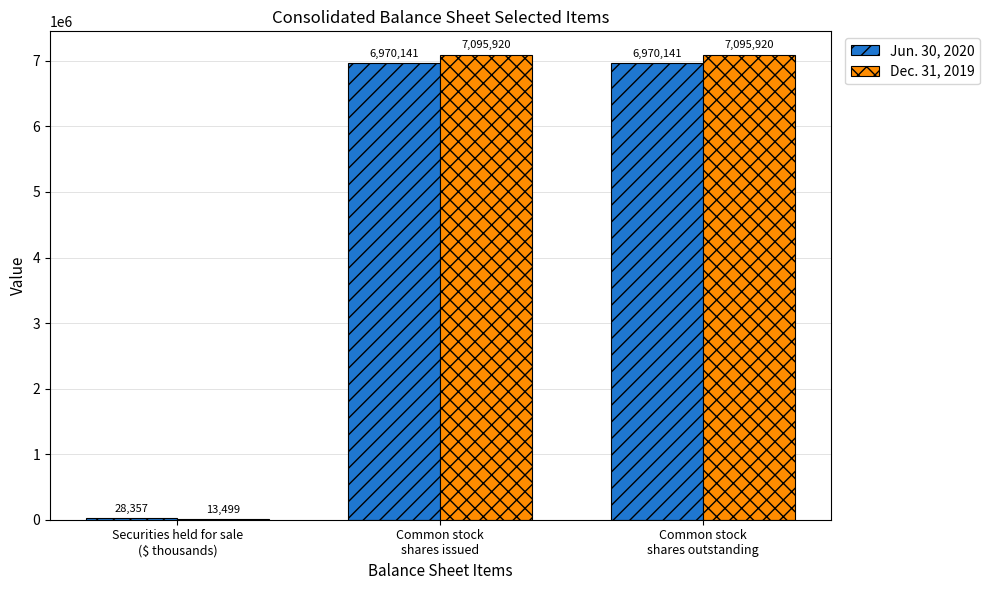

What is the average value of the Jun. 30, 2020 series?

4656213